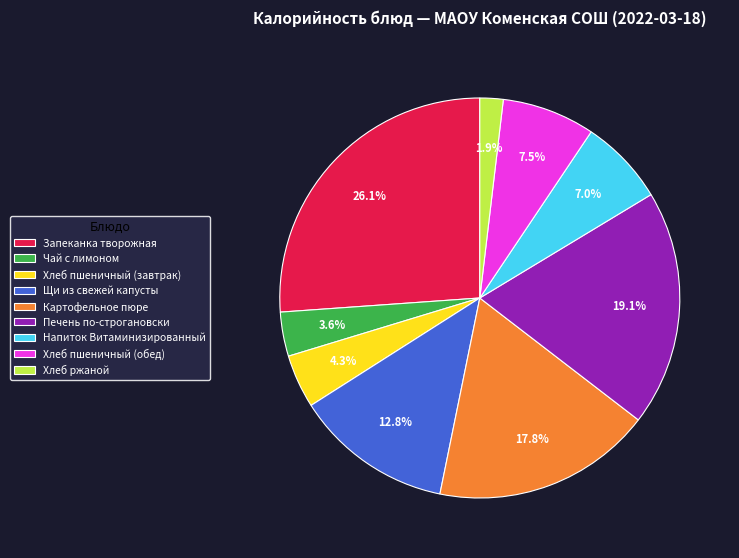

Is the sum of Запеканка творожная and Картофельное пюре greater than half?

No